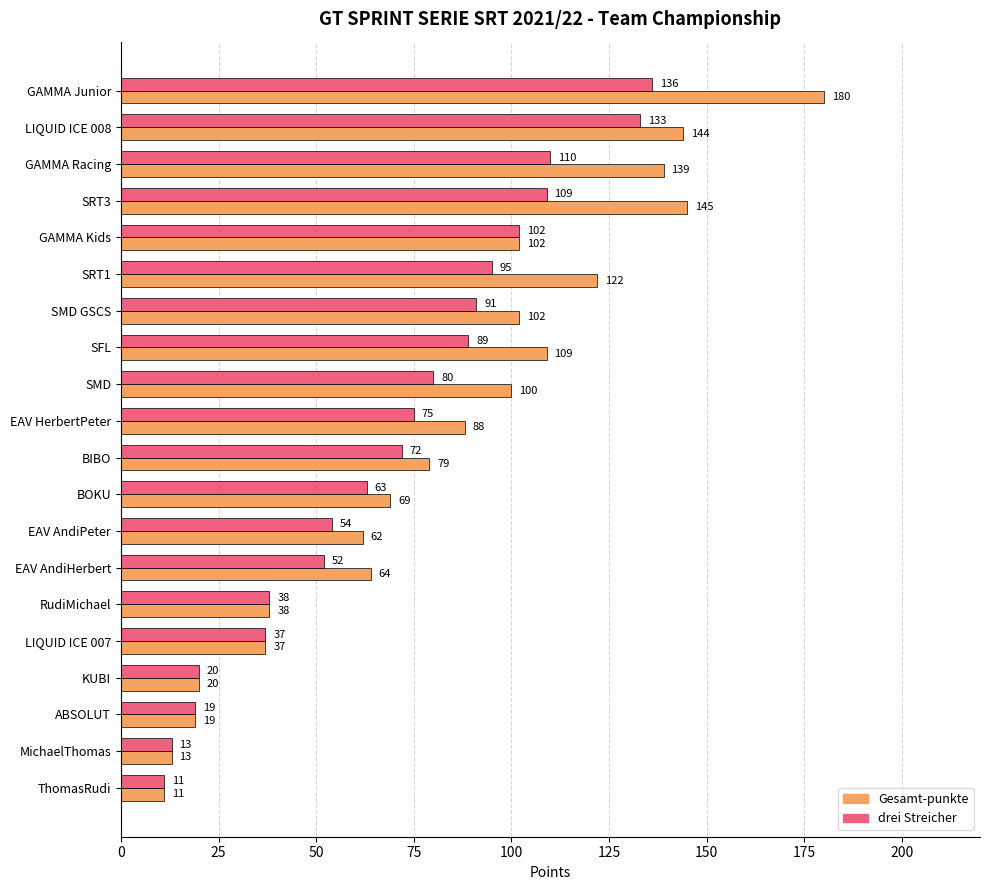

What is the spread (max minus min) of values at SRT3?

36